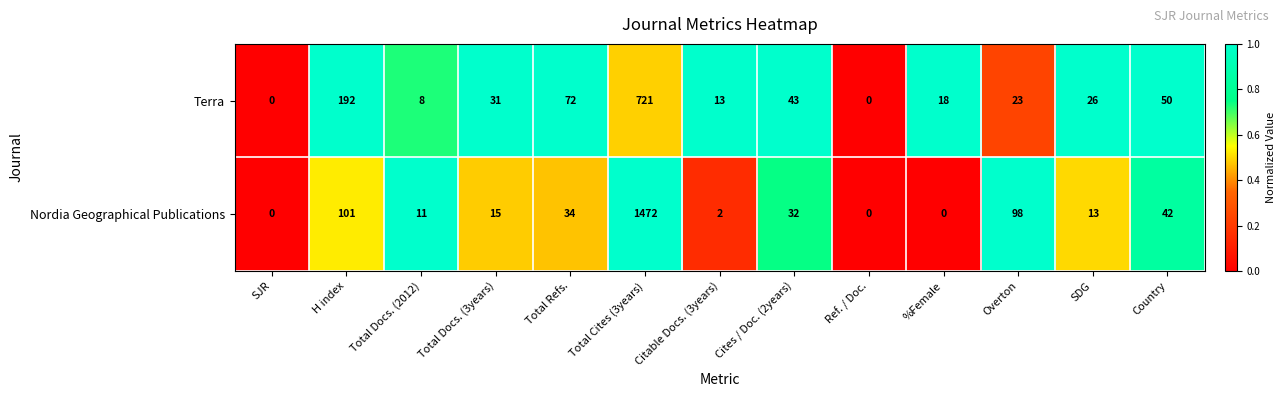

List the series in order of their peak value, lowest first.

Terra, Nordia Geographical Publications